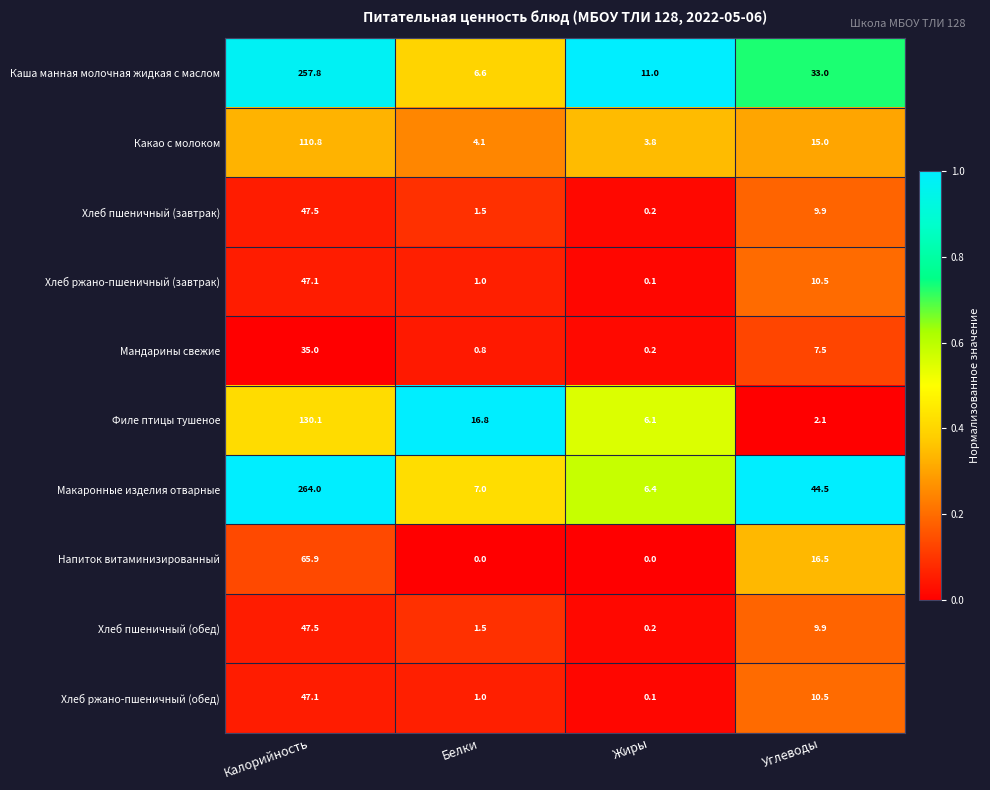

Read the Какао с молоком value at Жиры.

3.8